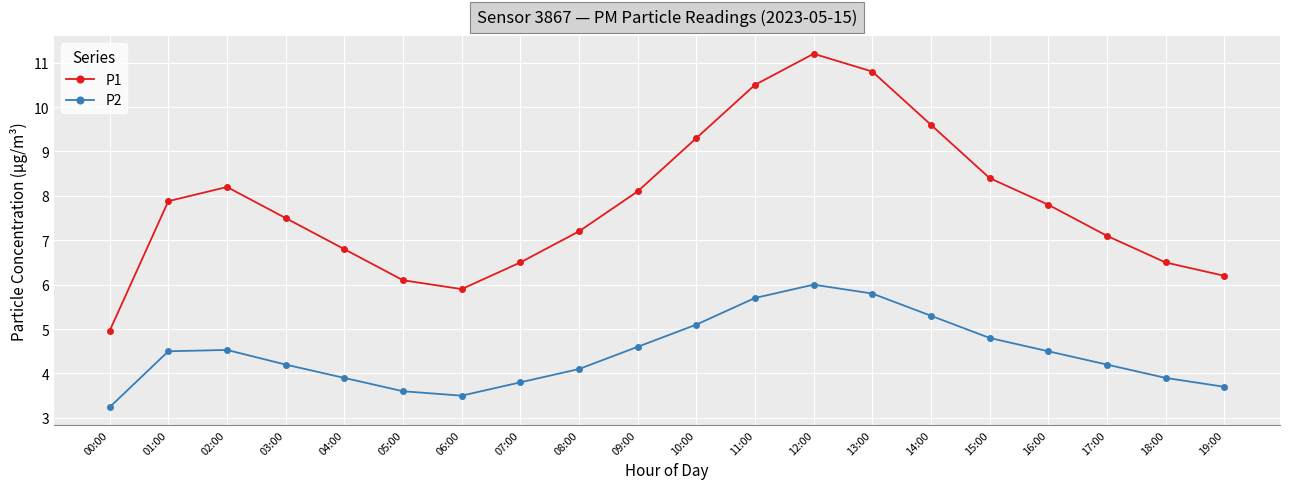

Between 06:00 and 18:00, which series saw the biggest shift?

P1